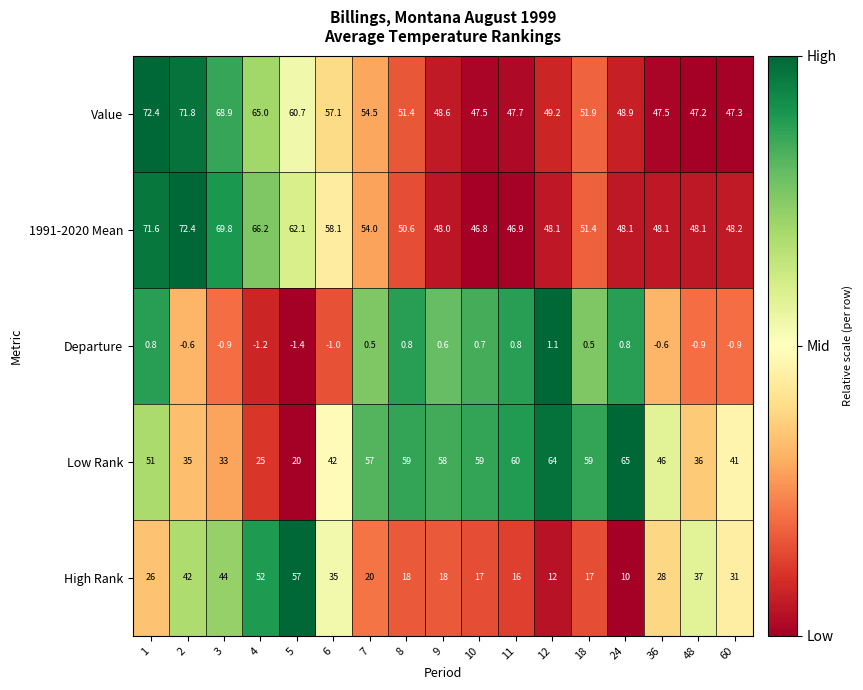

What is the spread (max minus min) of values at 60?

49.1